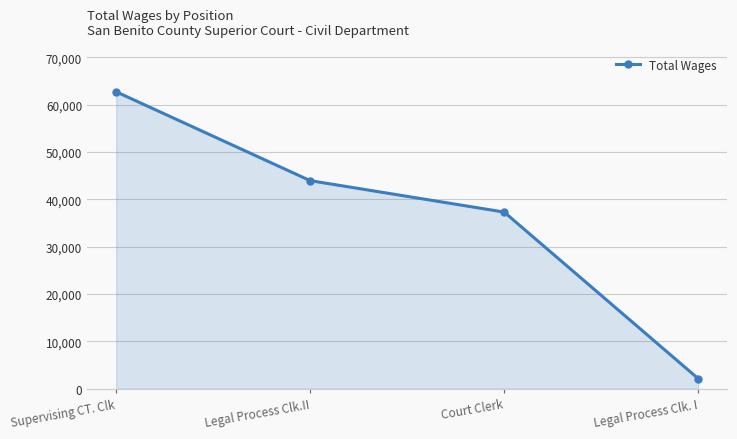

What is the value of the 4th point from the left?

2139